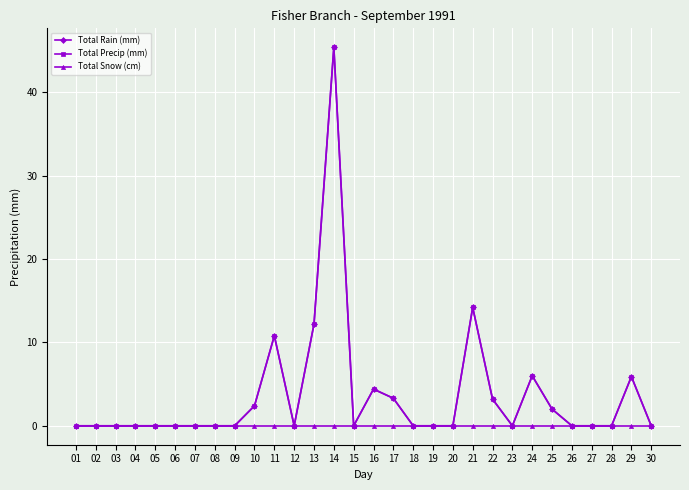

Which label corresponds to the largest value in the chart?

14